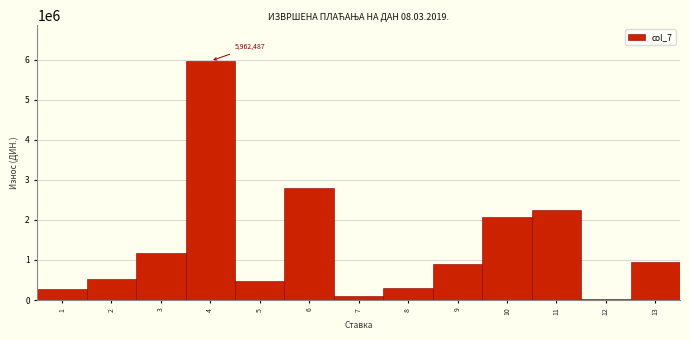

What is the difference between the values at 4 and 1?

5688036.4